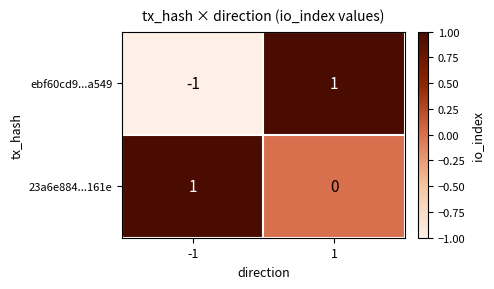

Which series changed the most between -1 and 1?

ebf60cd9...a549